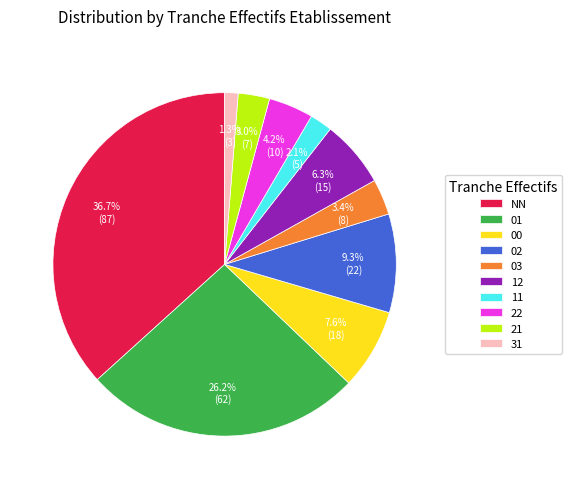

To the nearest percent, what is the combined percentage of 03 and 02?

13%